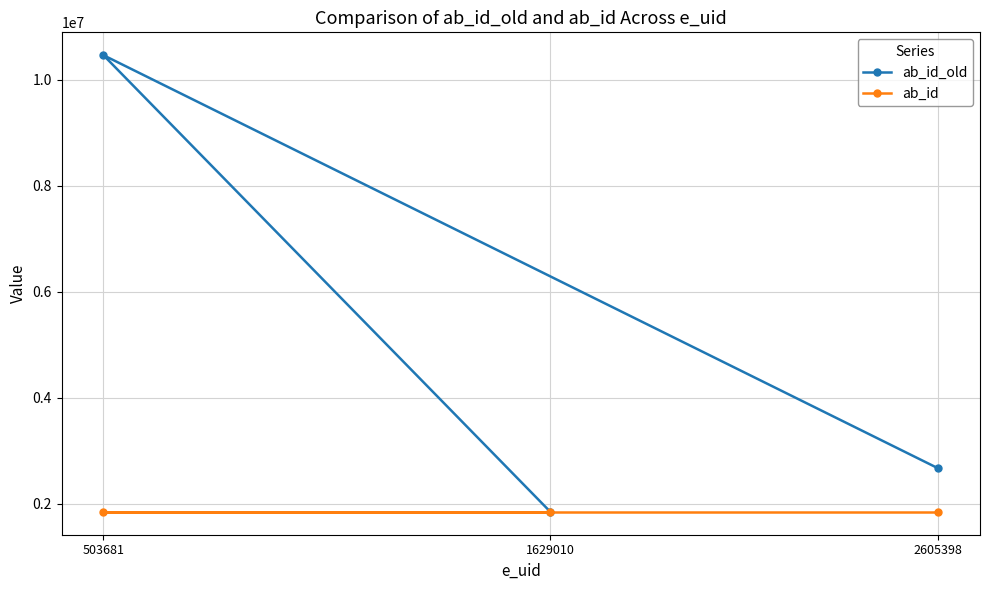

What is the spread (max minus min) of values at 503681?

8618336